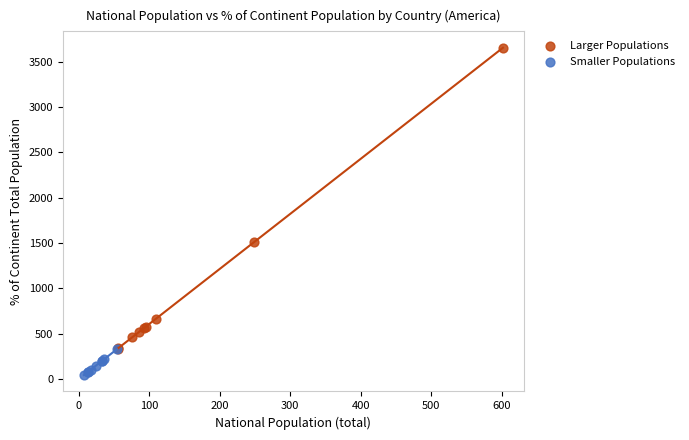

Which series reaches the minimum Y coordinate?

Smaller Populations